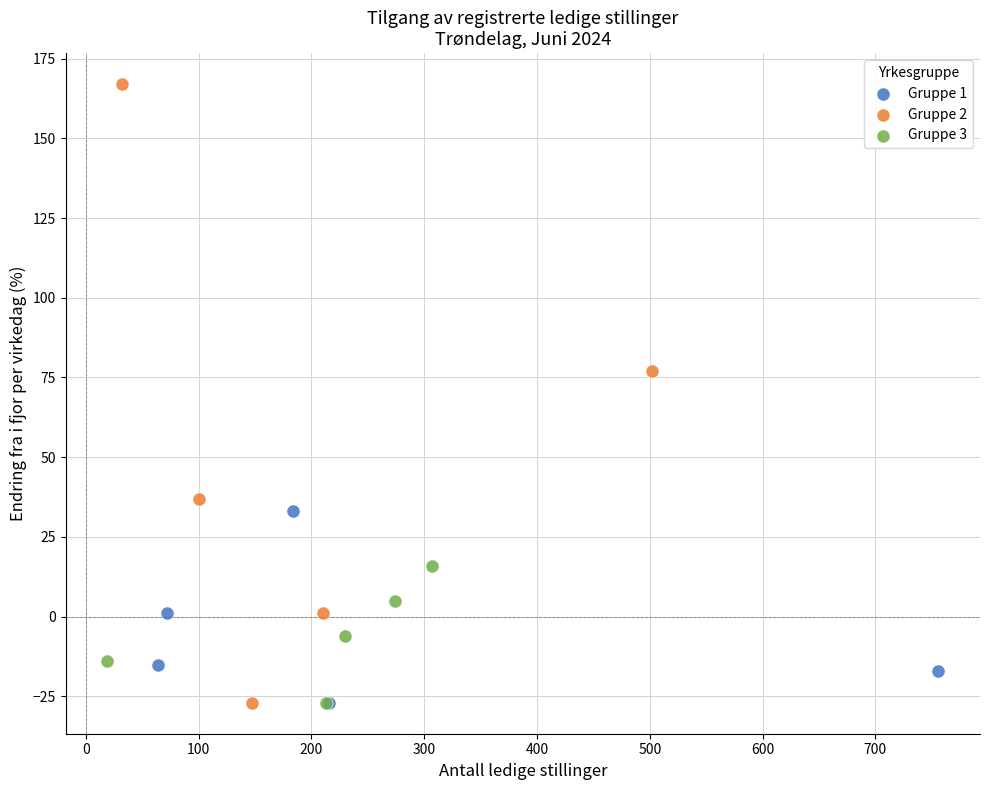

Which series has the widest spread of Y values?

Gruppe 2